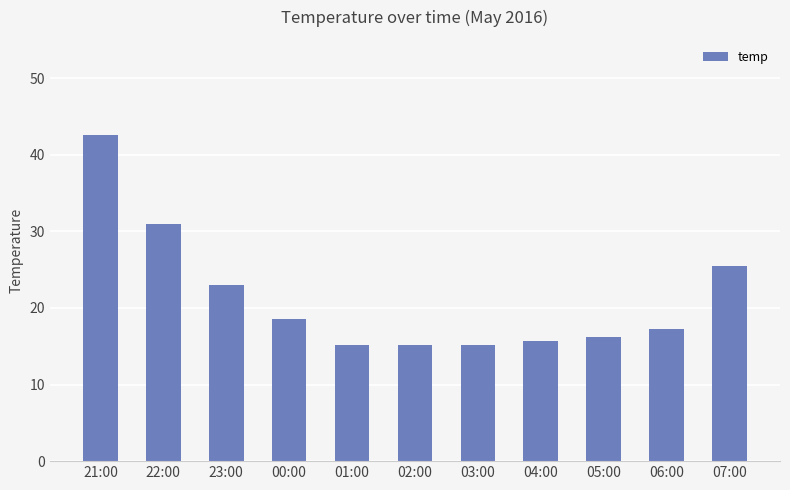

What is the label of the 11th bar from the left?

07:00